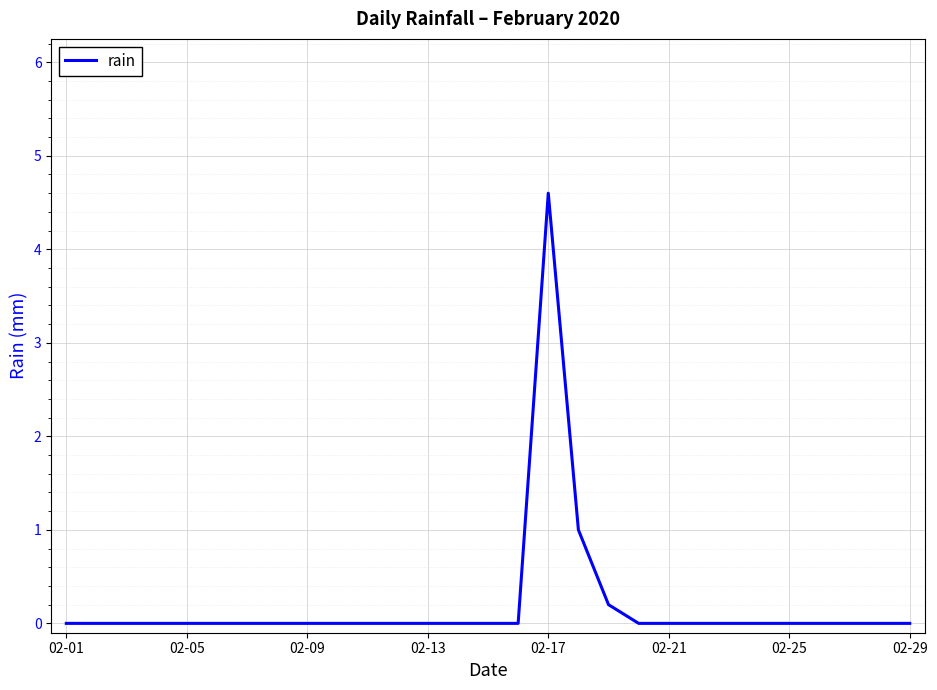

Count the number of categories in the chart.

29